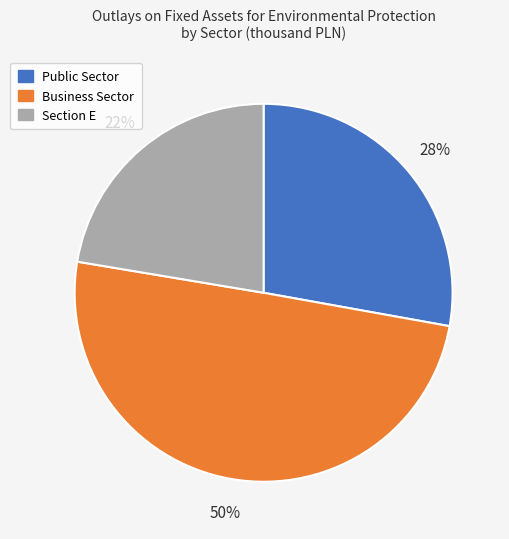

To the nearest percent, what is the average slice percentage?

33%